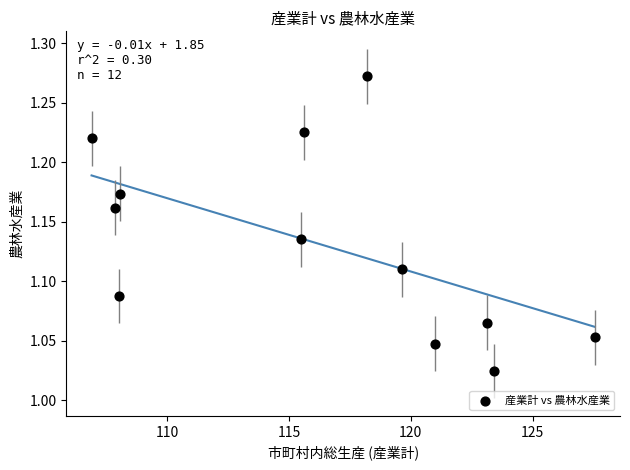

What is the range of X values (max minus min)?

20.7